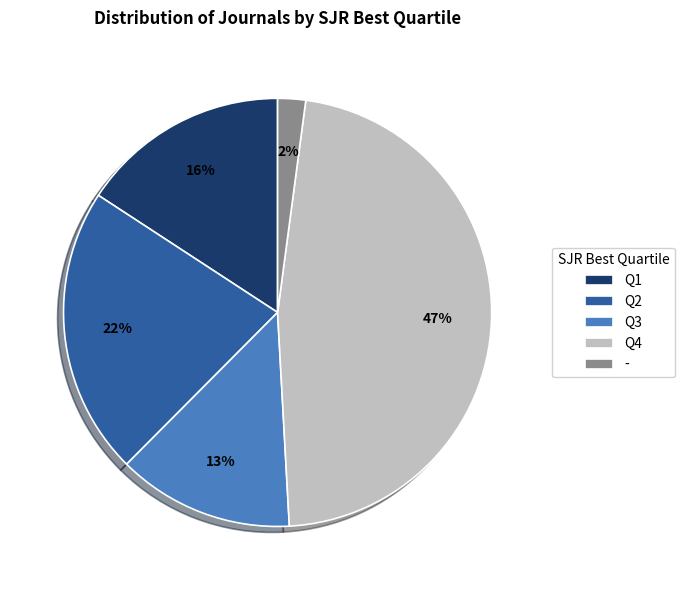

To the nearest percent, what is the difference between the Q2 and - slice percentages?

20%